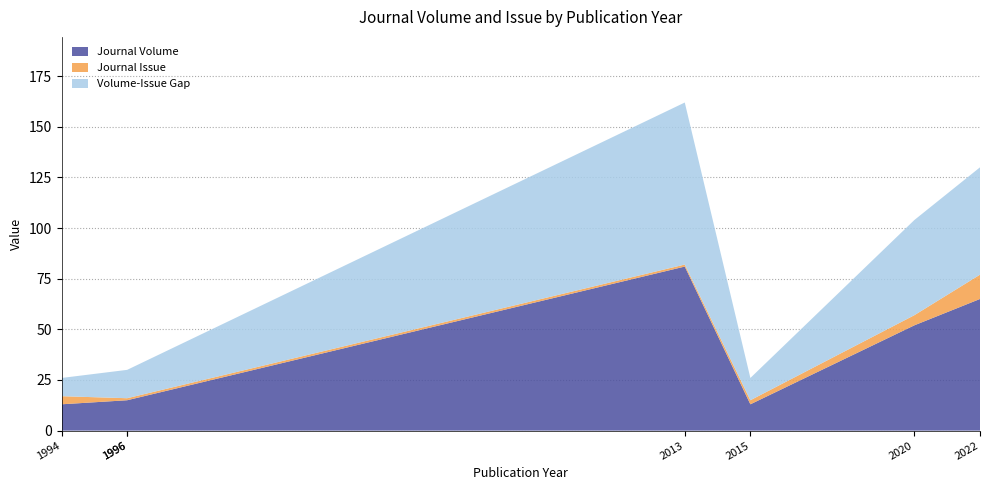

Reading left to right, transcribe all the data shown in this chart.

Journal Volume: 13	15	15	81	13	52	65
Journal Issue: 4	1	1	1	2	5	12
Publication Year: 1994	1996	1996	2013	2015	2020	2022